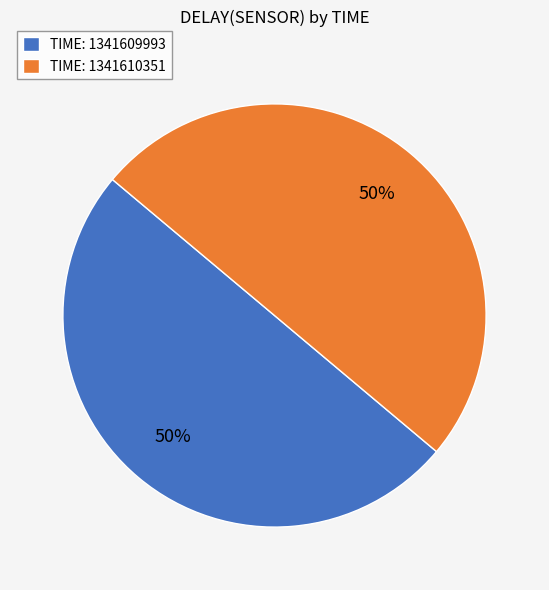

Approximately how many times larger is the value at TIME: 1341609993 compared to TIME: 1341610351?

1.0